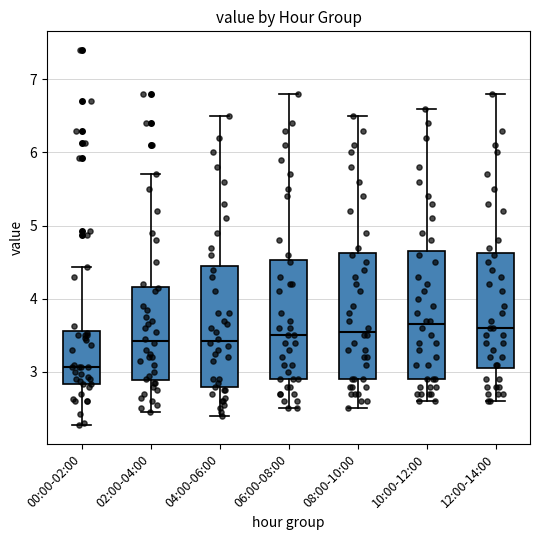

Reading left to right, read every box against the y-axis: the position of its median line, the range the box covers, and the ends of its whiskers. The values are not printed on the chart, so give them approximately, as read against the axis.

00:00-02:00: median 3.1, box 2.8 to 3.6, whiskers 2.3 to 4.4
02:00-04:00: median 3.4, box 2.9 to 4.2, whiskers 2.5 to 5.7
04:00-06:00: median 3.4, box 2.8 to 4.5, whiskers 2.4 to 6.5
06:00-08:00: median 3.5, box 2.9 to 4.5, whiskers 2.5 to 6.8
08:00-10:00: median 3.6, box 2.9 to 4.6, whiskers 2.5 to 6.5
10:00-12:00: median 3.7, box 2.9 to 4.7, whiskers 2.6 to 6.6
12:00-14:00: median 3.6, box 3.1 to 4.6, whiskers 2.6 to 6.8